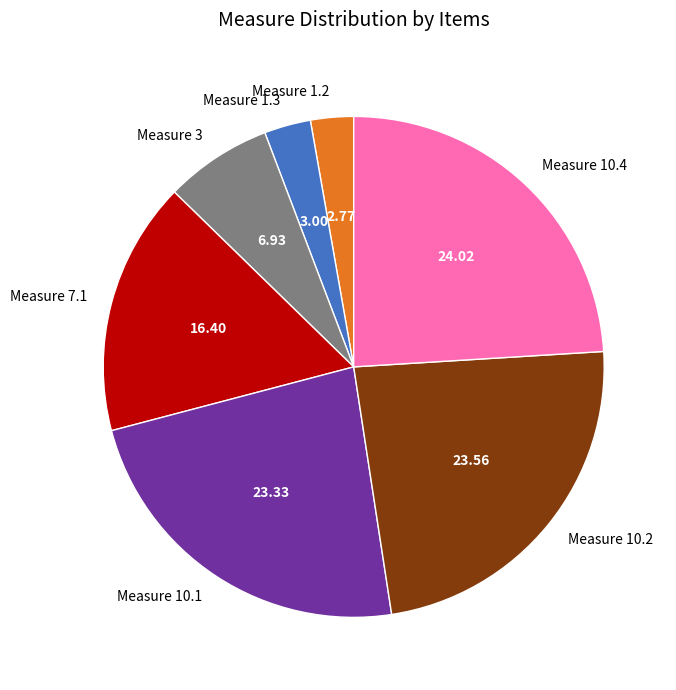

Does Measure 10.2 represent more than half of the total?

No